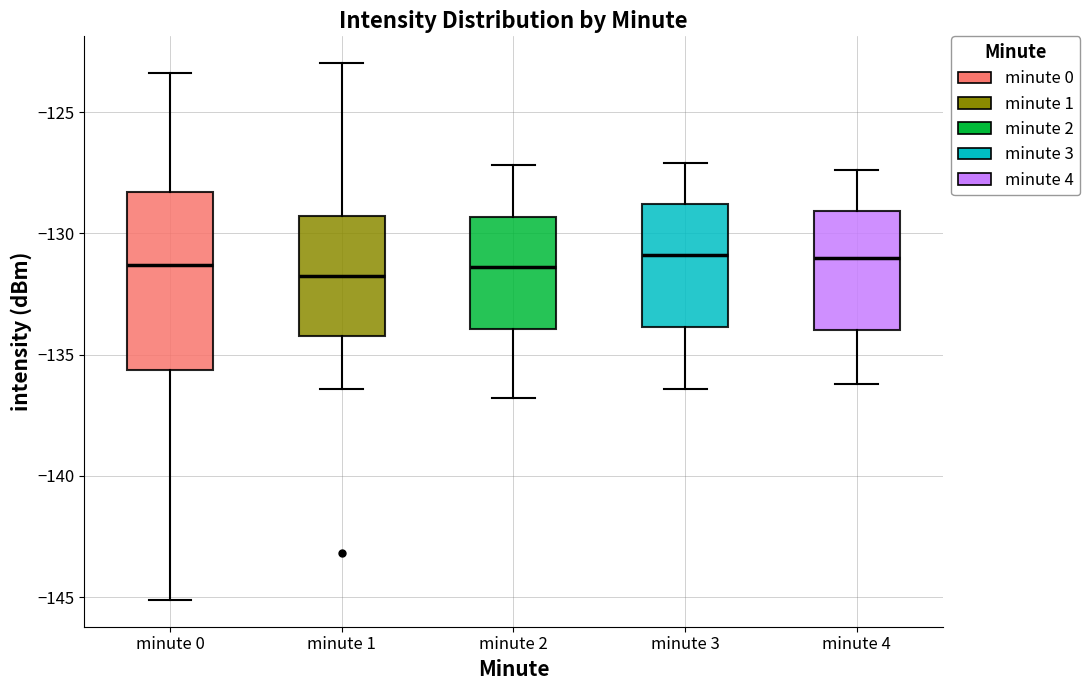

Where is the upper edge of the box for minute 2 on the y-axis? The values are not printed on the chart, so give them approximately, as read against the axis.

-129.5